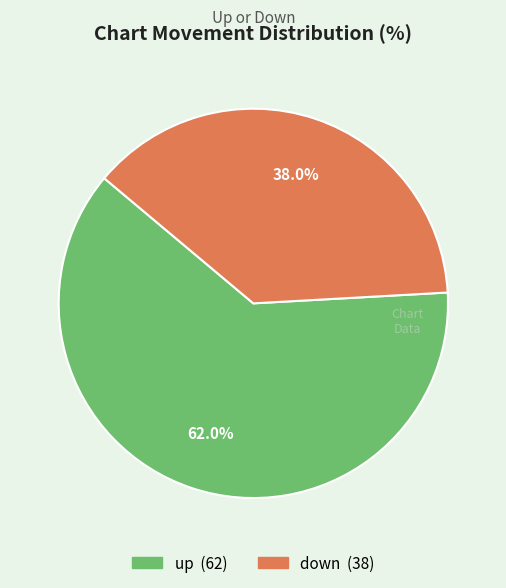

True or false: up accounts for 52% of the total.

False